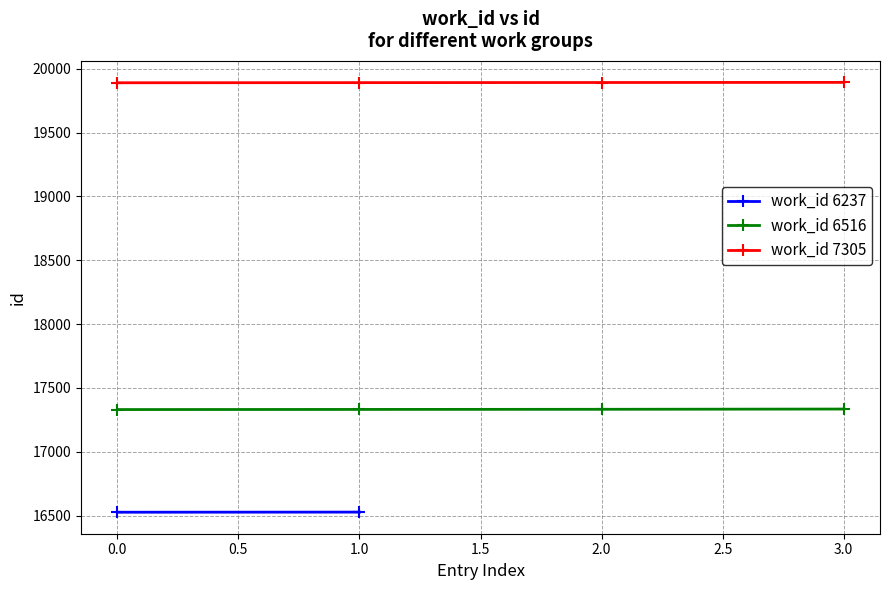

What is the value of the work_id 7305 point at the 3rd from the left?

19892